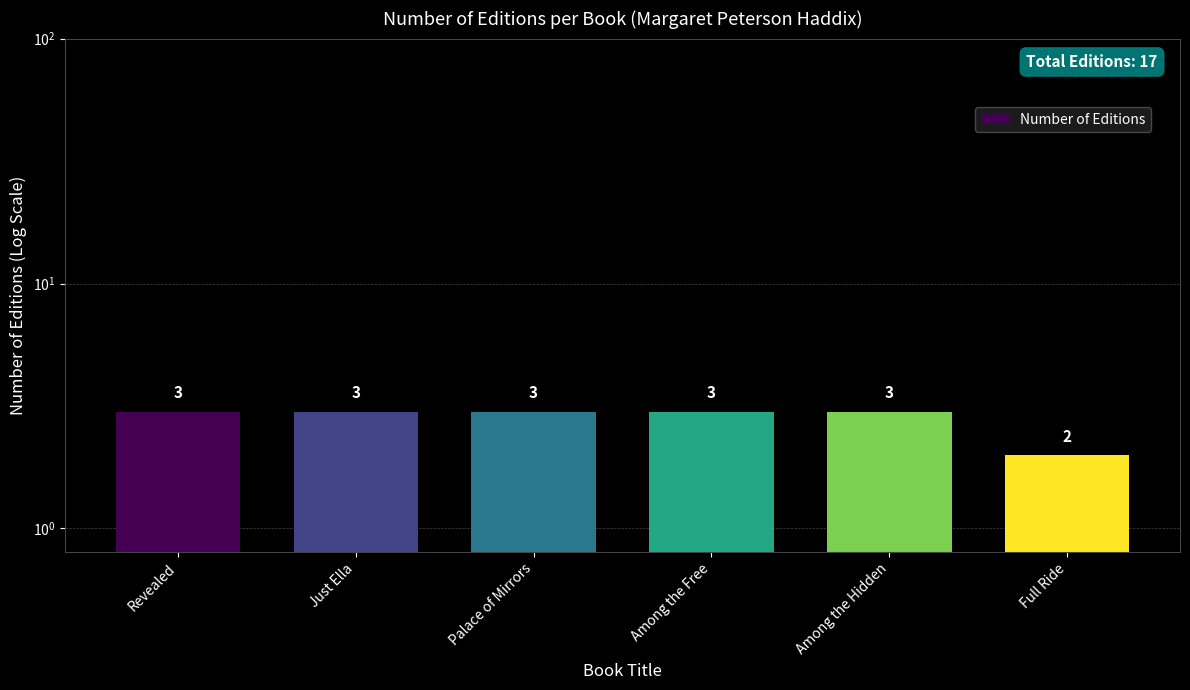

How many bars are there in total?

6